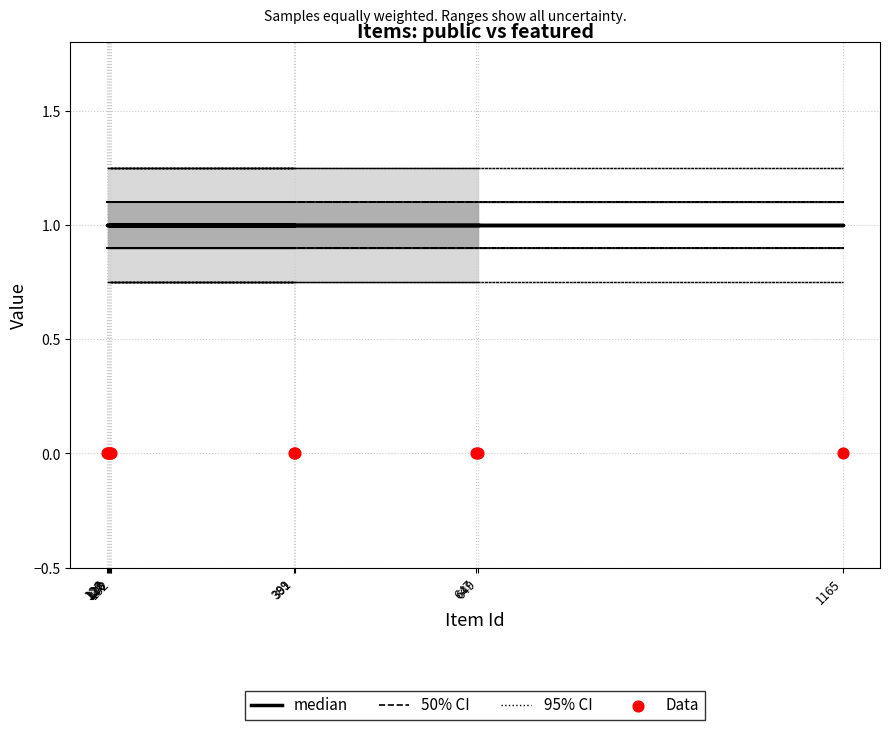

At which category is the sum across all series the highest?

127